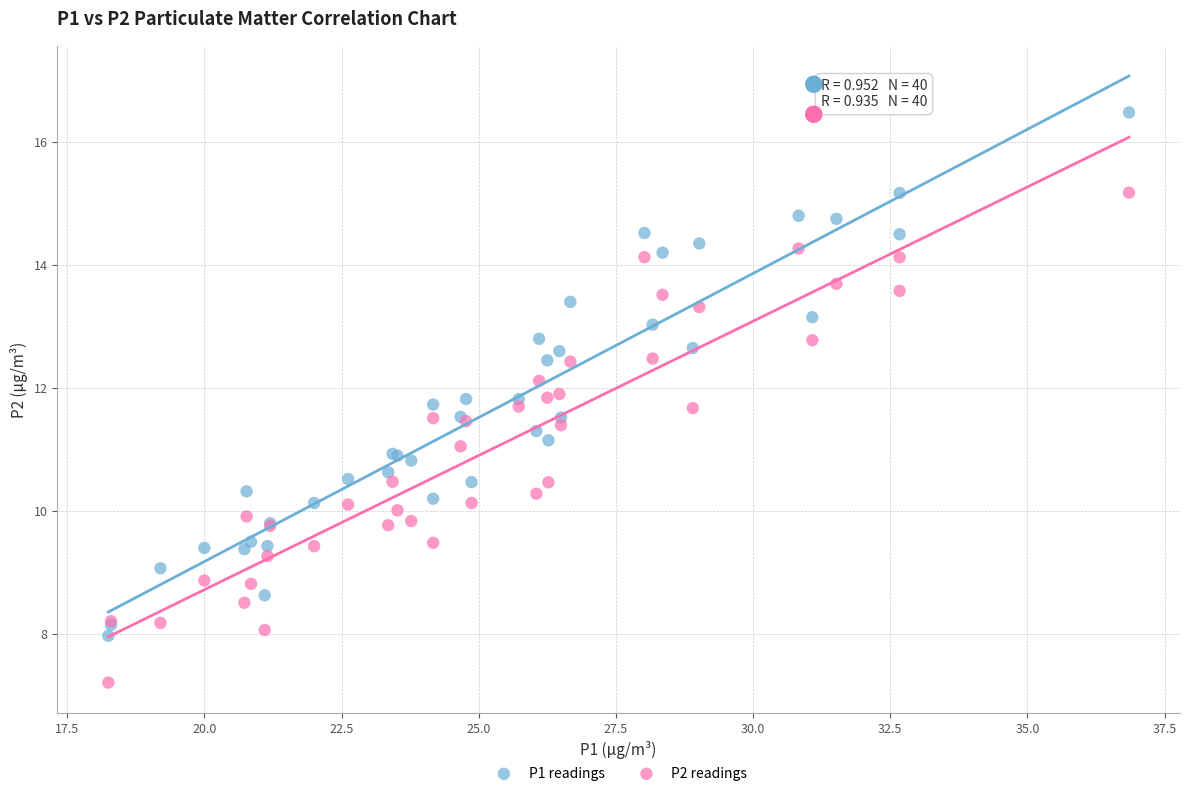

Which series has the widest spread of Y values?

P1 readings